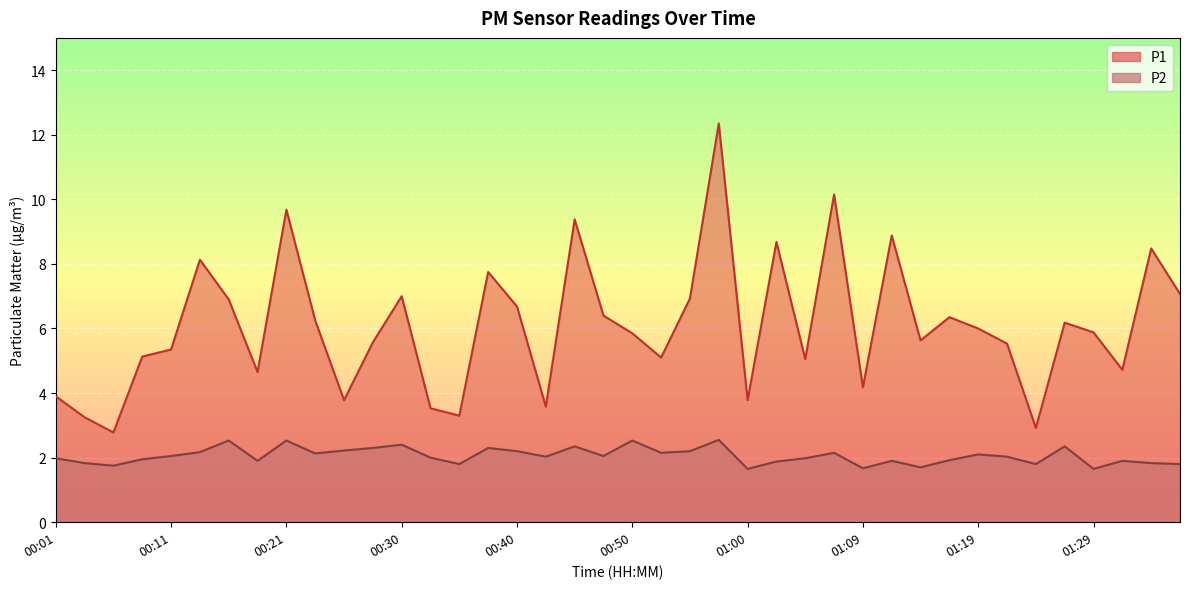

What is the average value of the P2 series?

2.1